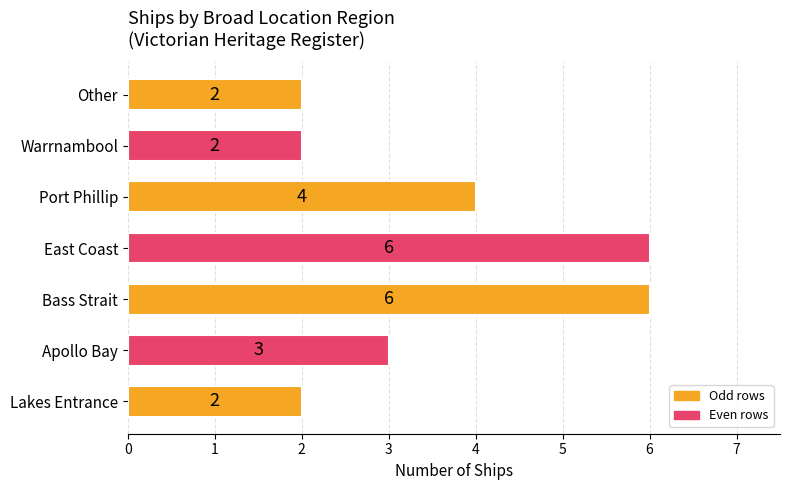

What is the change in value from Lakes Entrance to Port Phillip?

+2